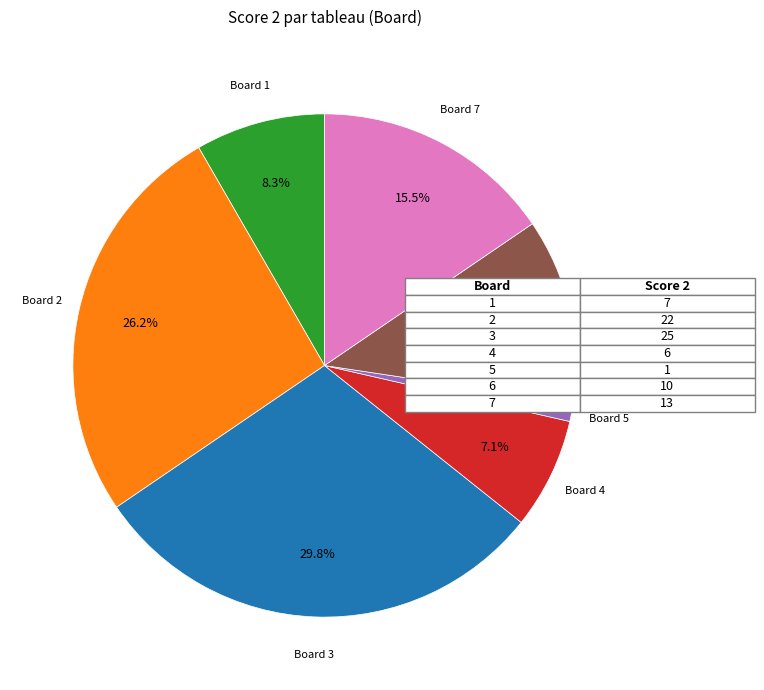

Is there any slice that represents more than half of the pie?

No